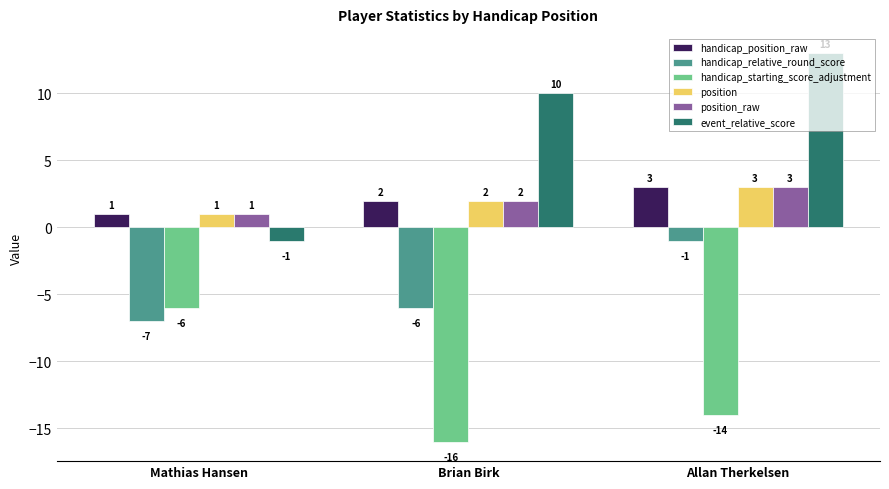

How many bars are there in total?

18